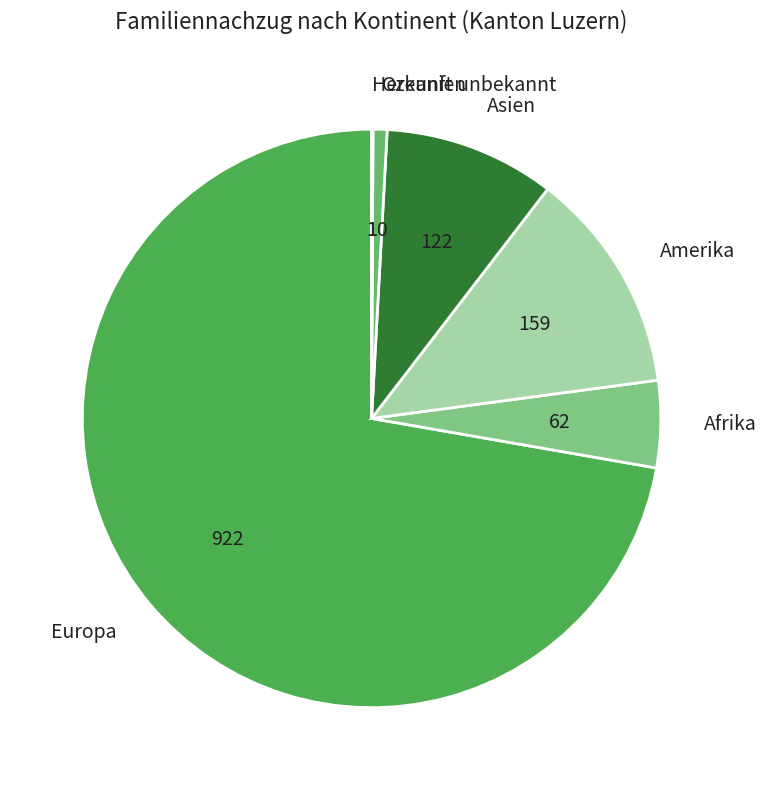

True or false: Europa accounts for 72% of the total.

True